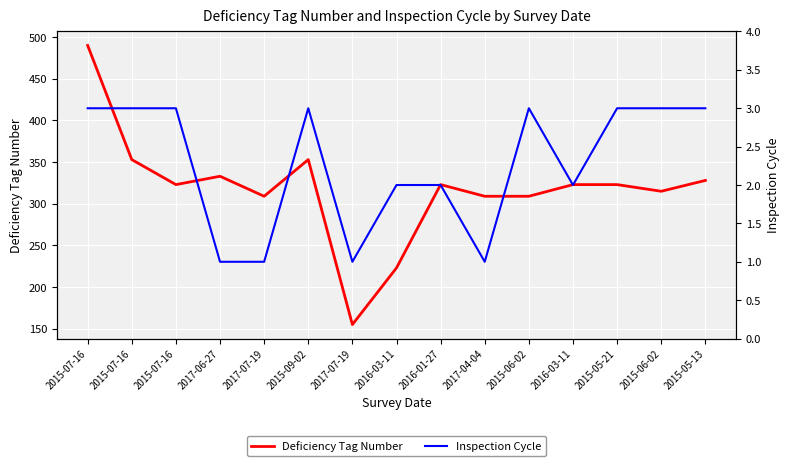

What is the maximum value for Inspection Cycle?

3